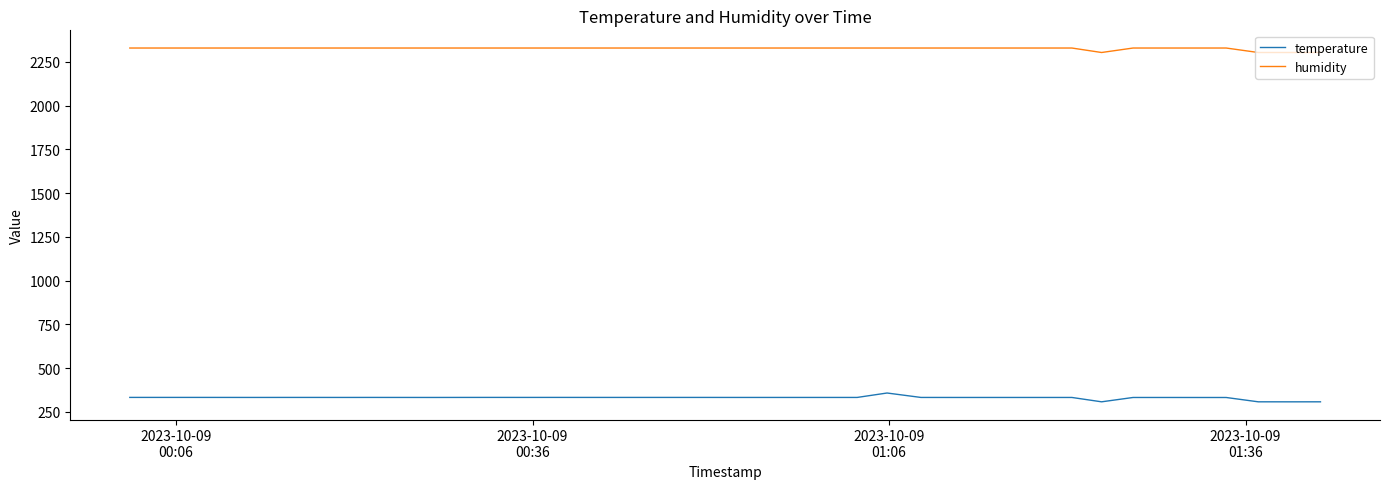

List the series in order of their peak value, lowest first.

temperature, humidity